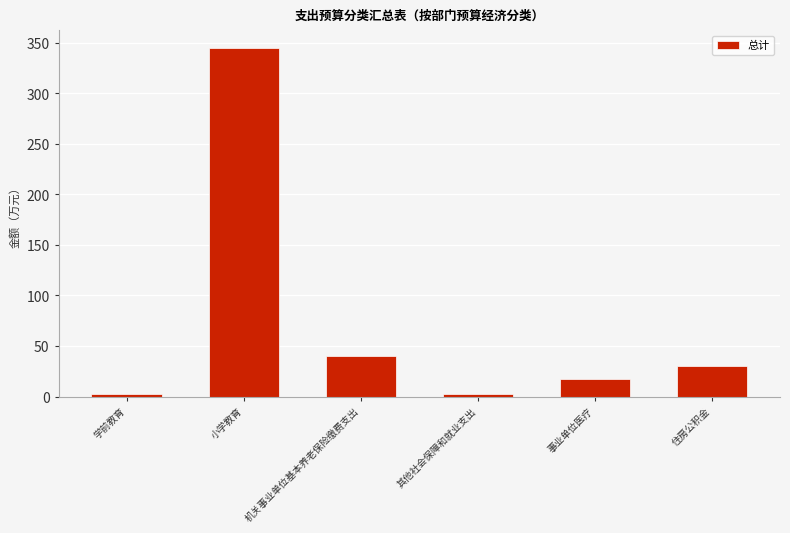

Which has a higher value, 住房公积金 or 事业单位医疗?

住房公积金